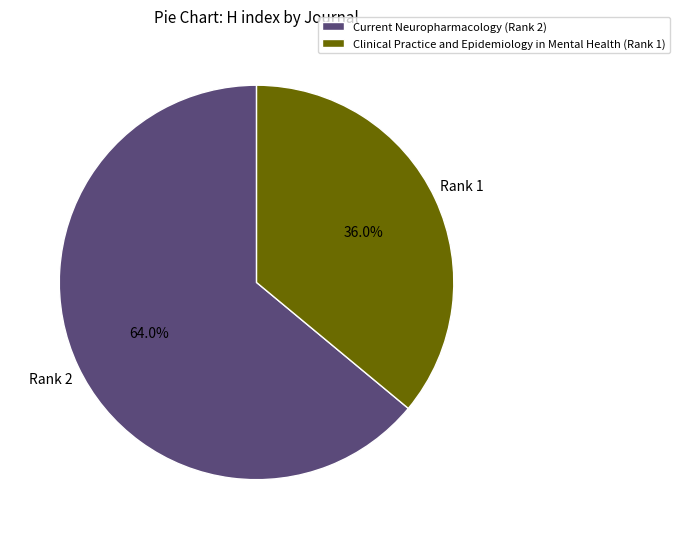

Is it true that Current Neuropharmacology (Rank 2) is 73% of the pie?

False